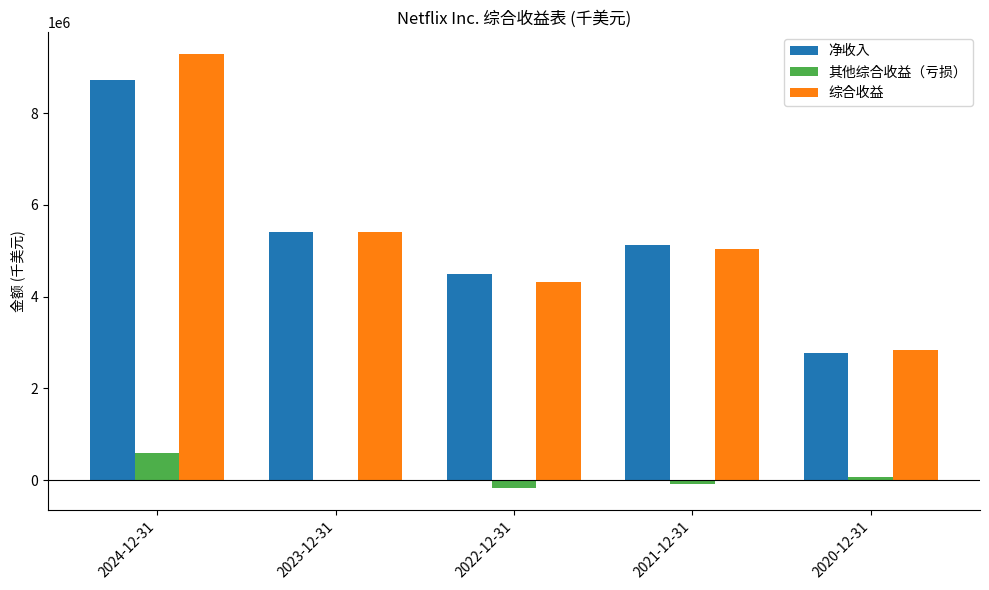

How many data points in 其他综合收益（亏损） are above -6639?

2